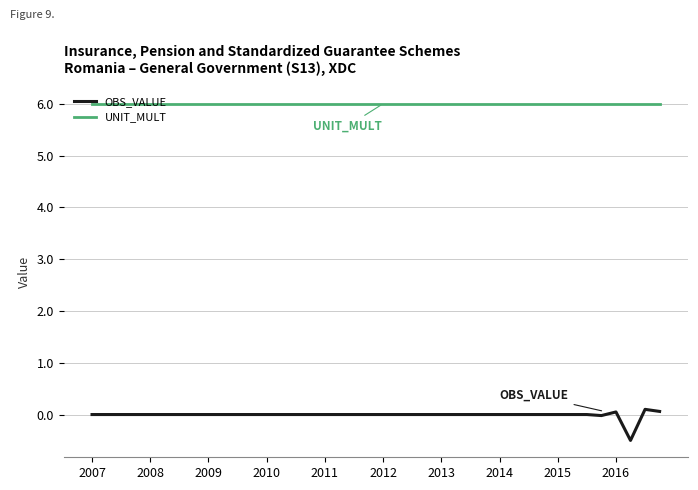

True or false: OBS_VALUE and UNIT_MULT intersect in this chart.

False